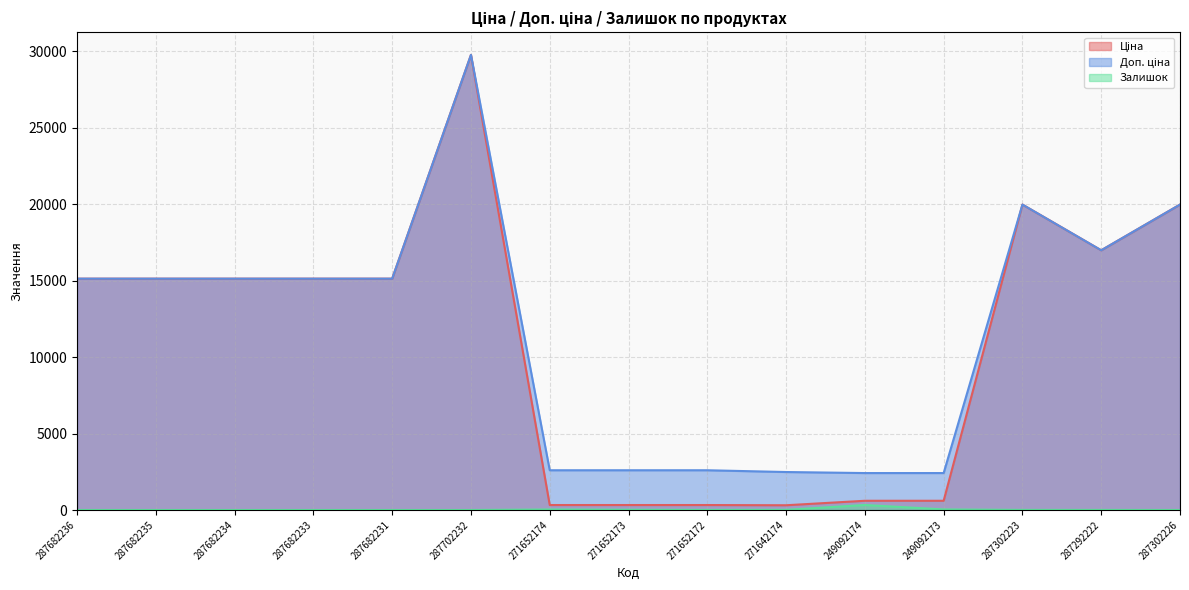

The Ціна series shows 475.2 at 271652172. True or false?

False